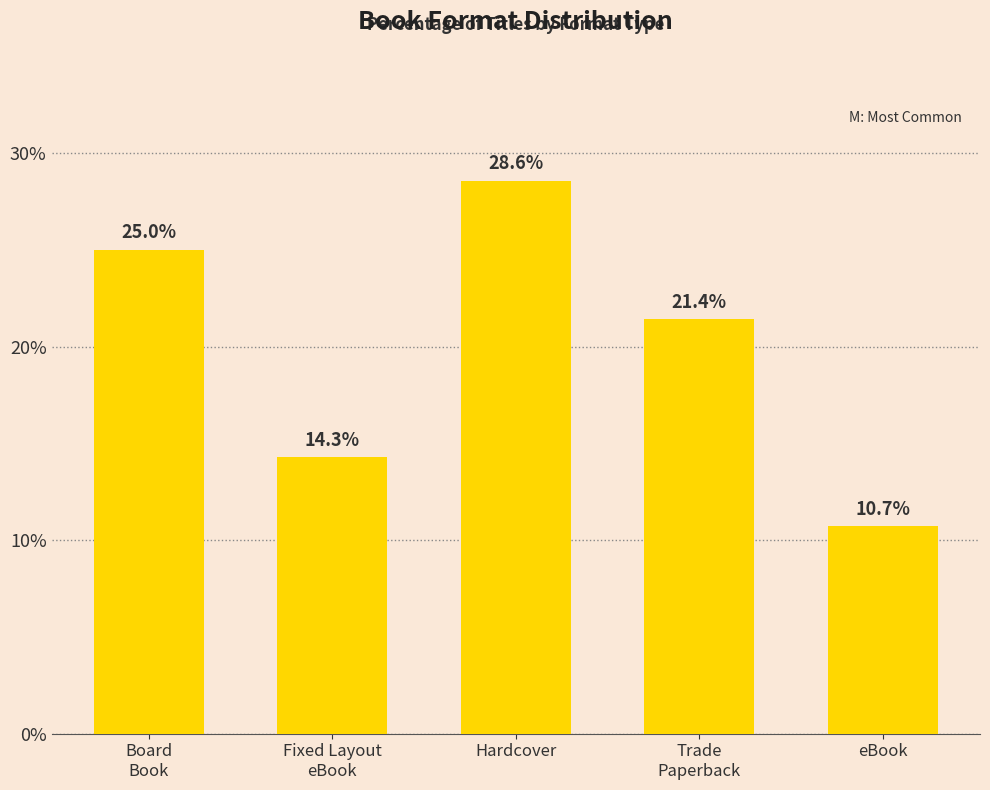

What is the difference between the maximum and minimum values?

17.9